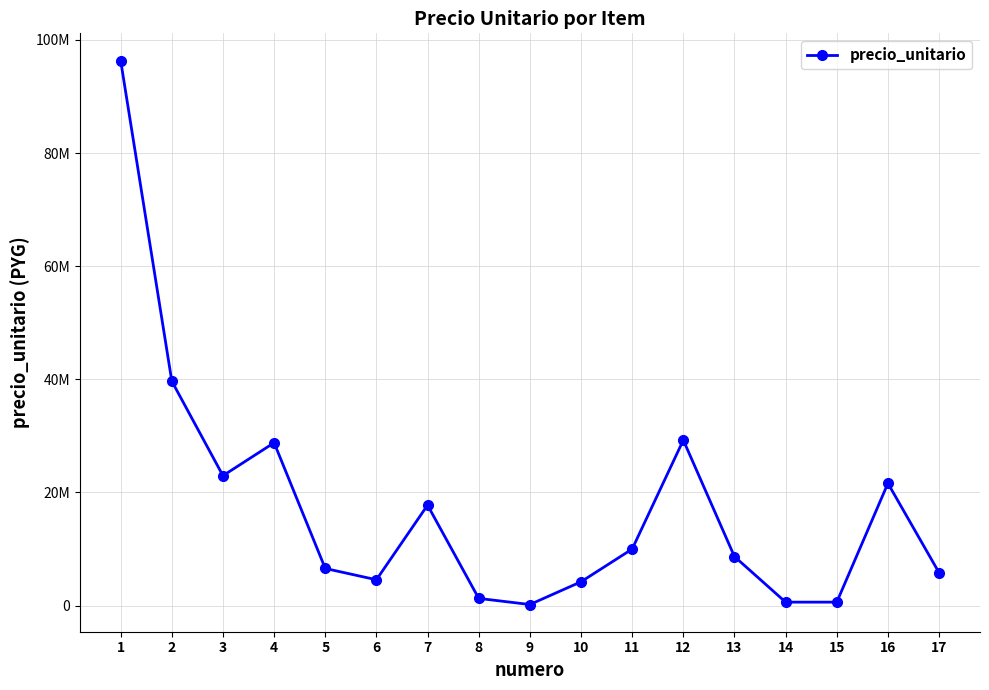

What is the sum of all values?

298972451